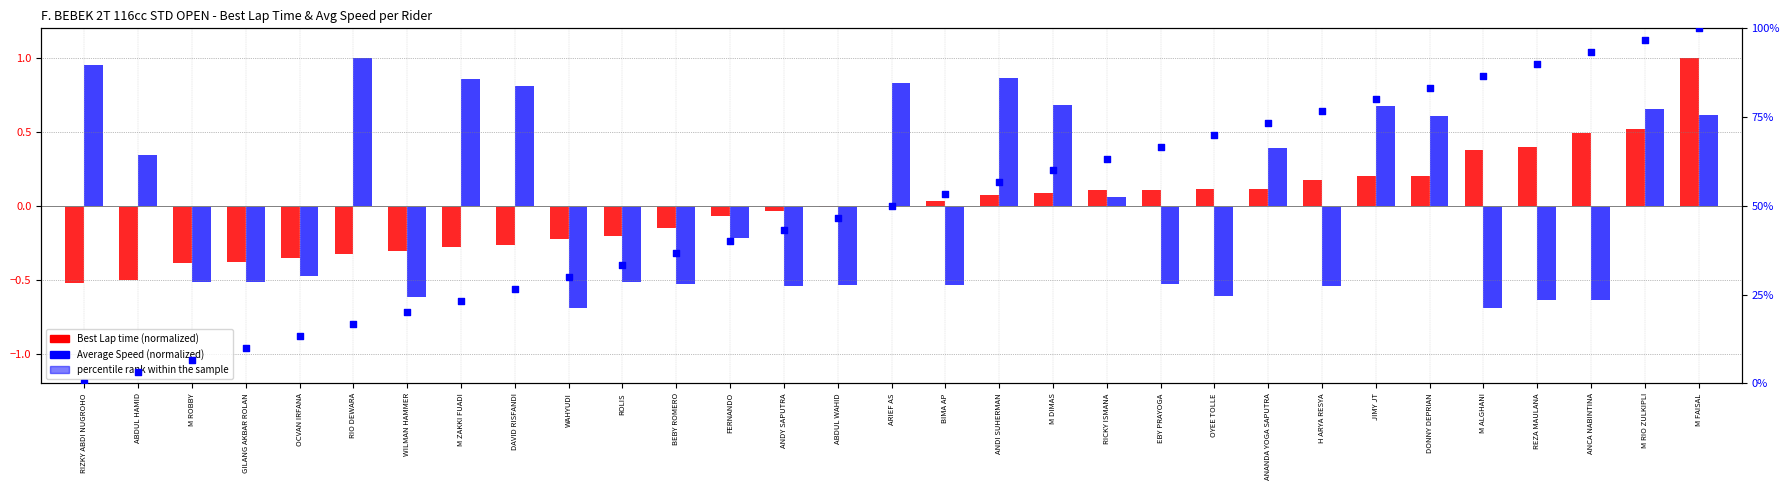

At how many categories does at least one series exceed 19?

25